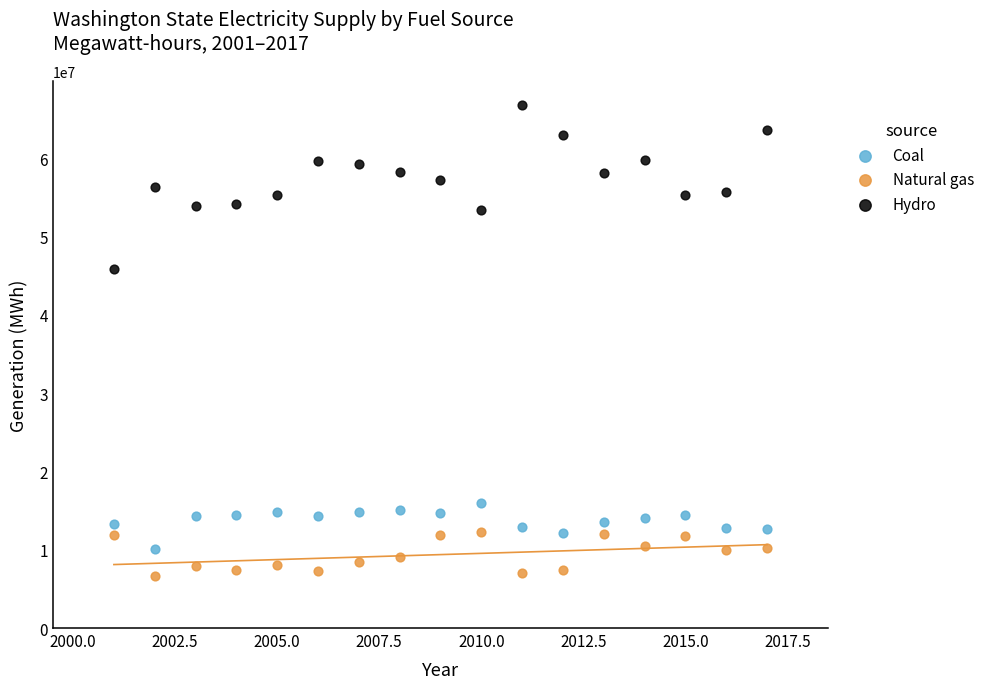

Which series has the widest spread of Y values?

Hydro